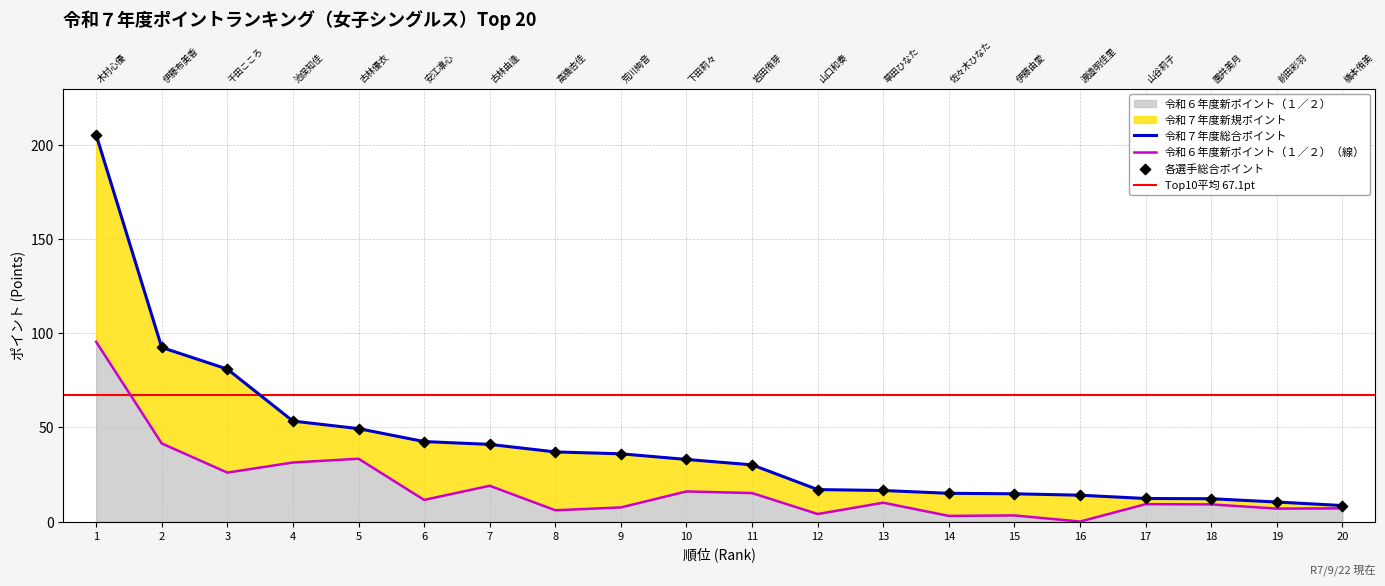

Which series reaches the minimum Y coordinate?

令和６年度新ポイント（１／２）